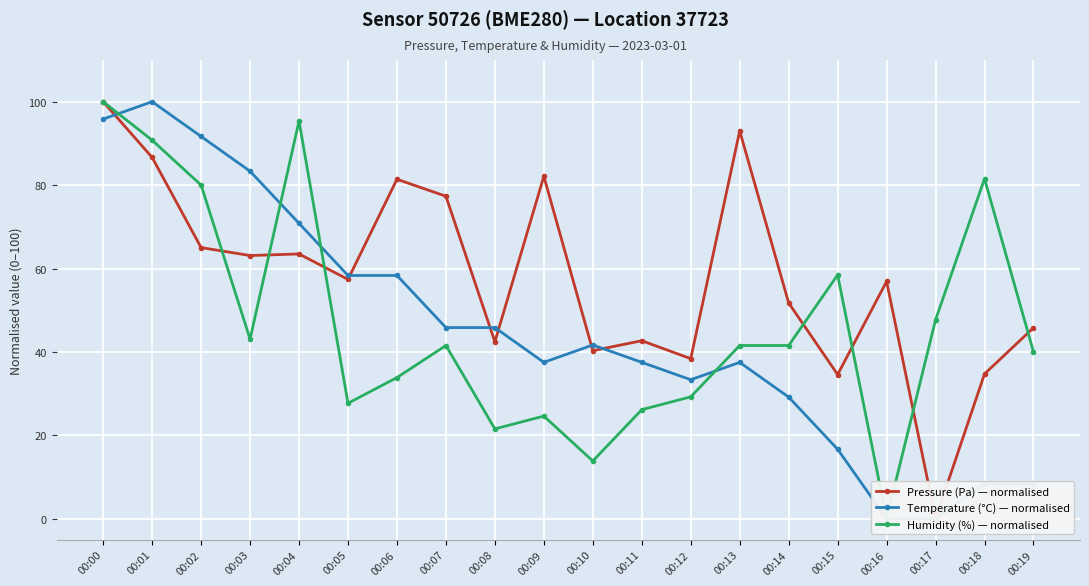

Which series has the largest range (max minus min)?

Pressure (Pa) — normalised